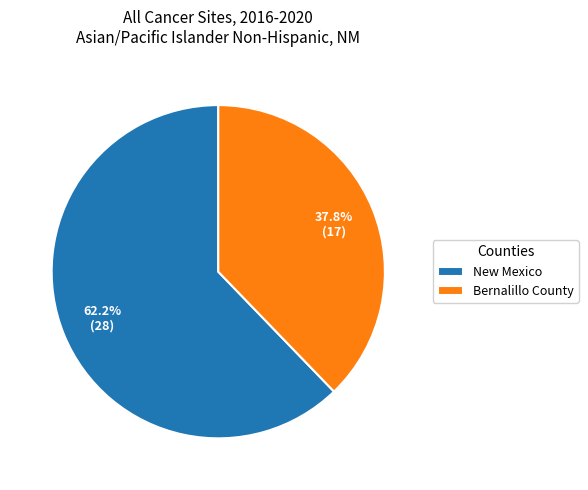

Which has a higher value, Bernalillo County or New Mexico?

New Mexico